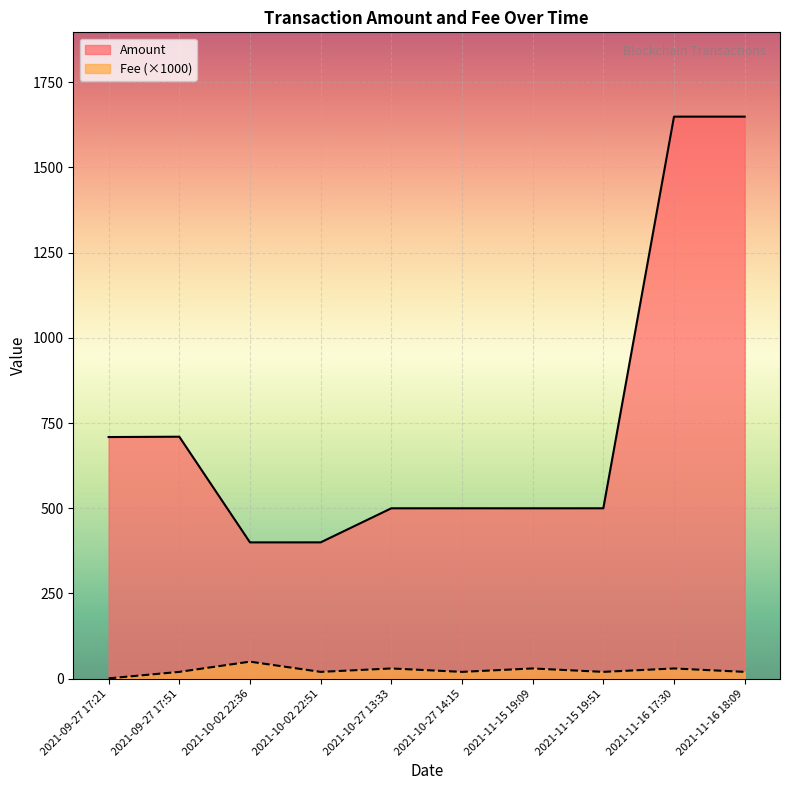

True or false: Fee has more than 2 points higher than both neighbors.

True